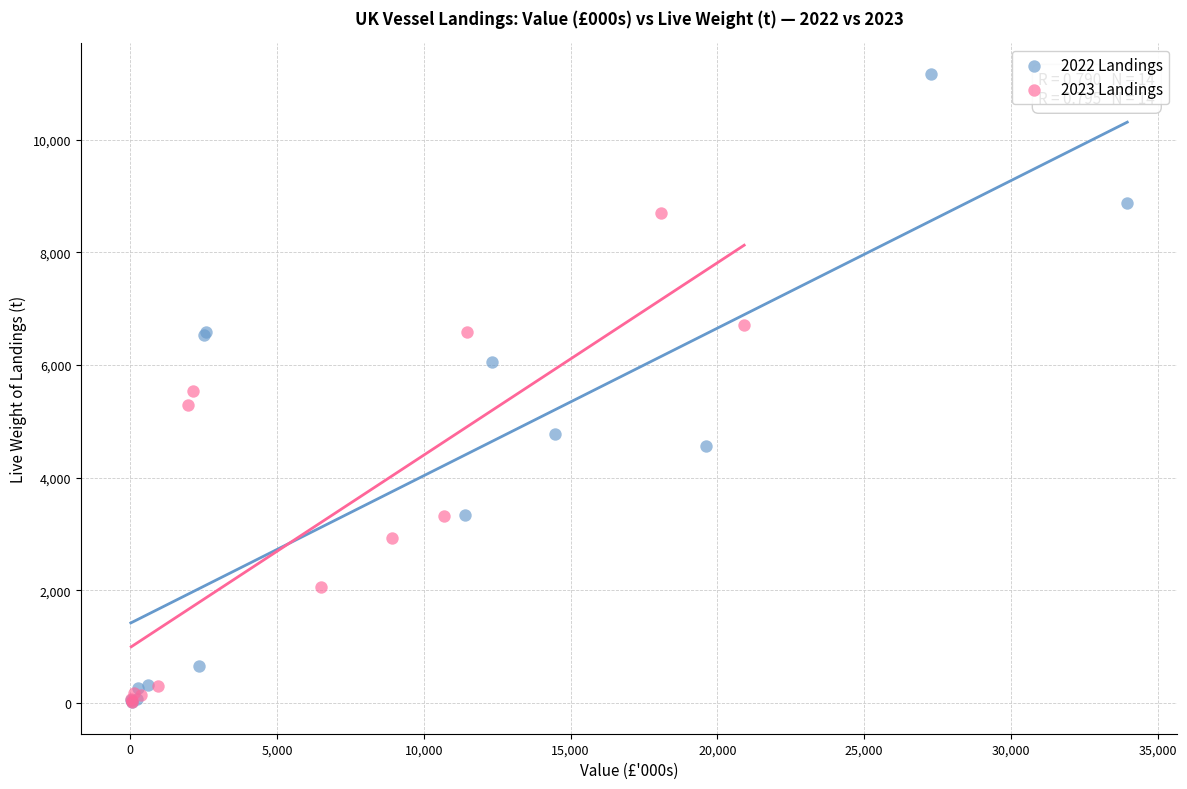

Which series reaches the maximum Y coordinate?

2022 Landings